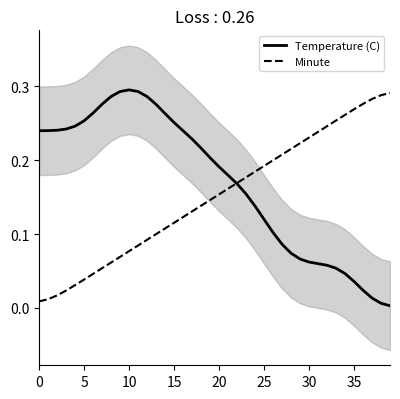

At how many categories does at least one series exceed 0?

40